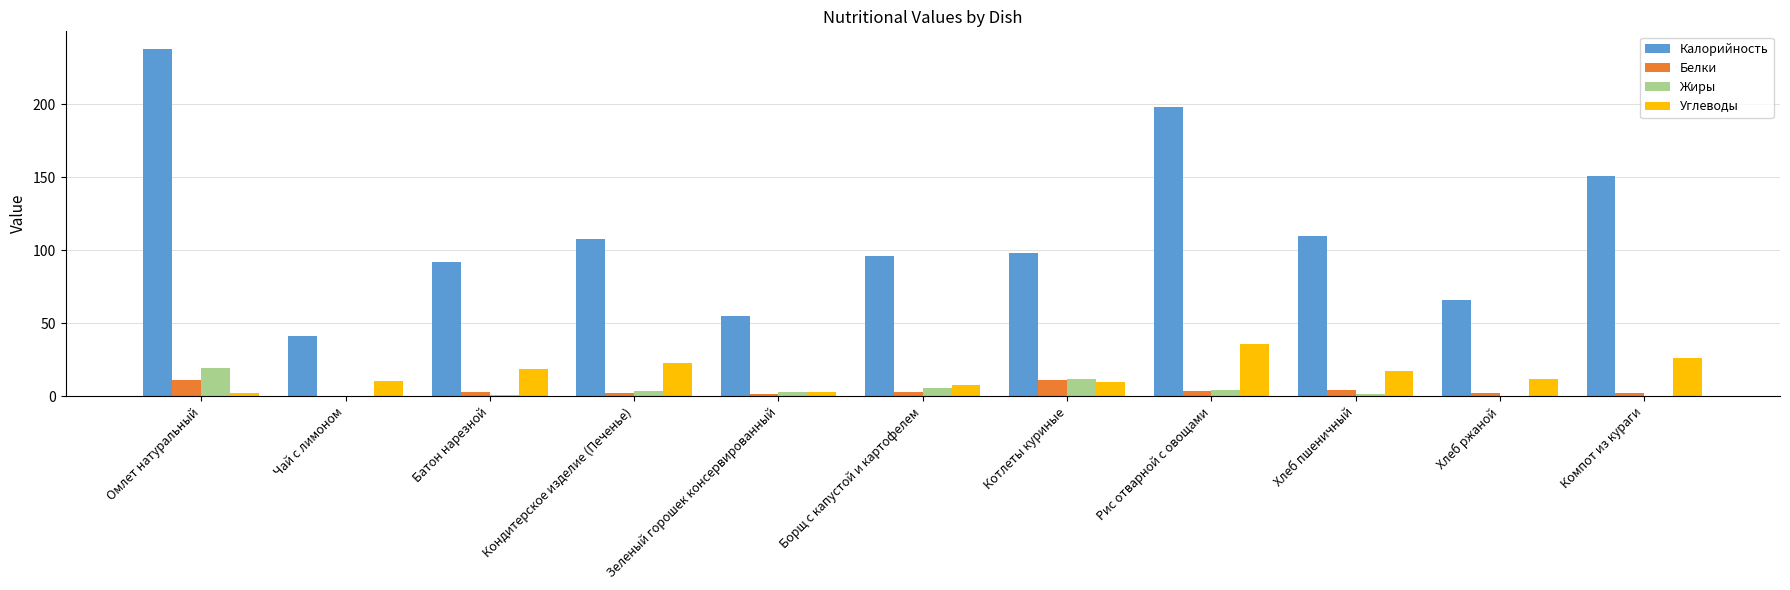

The Калорийность series shows 55.2 at Зеленый горошек консервированный. True or false?

True